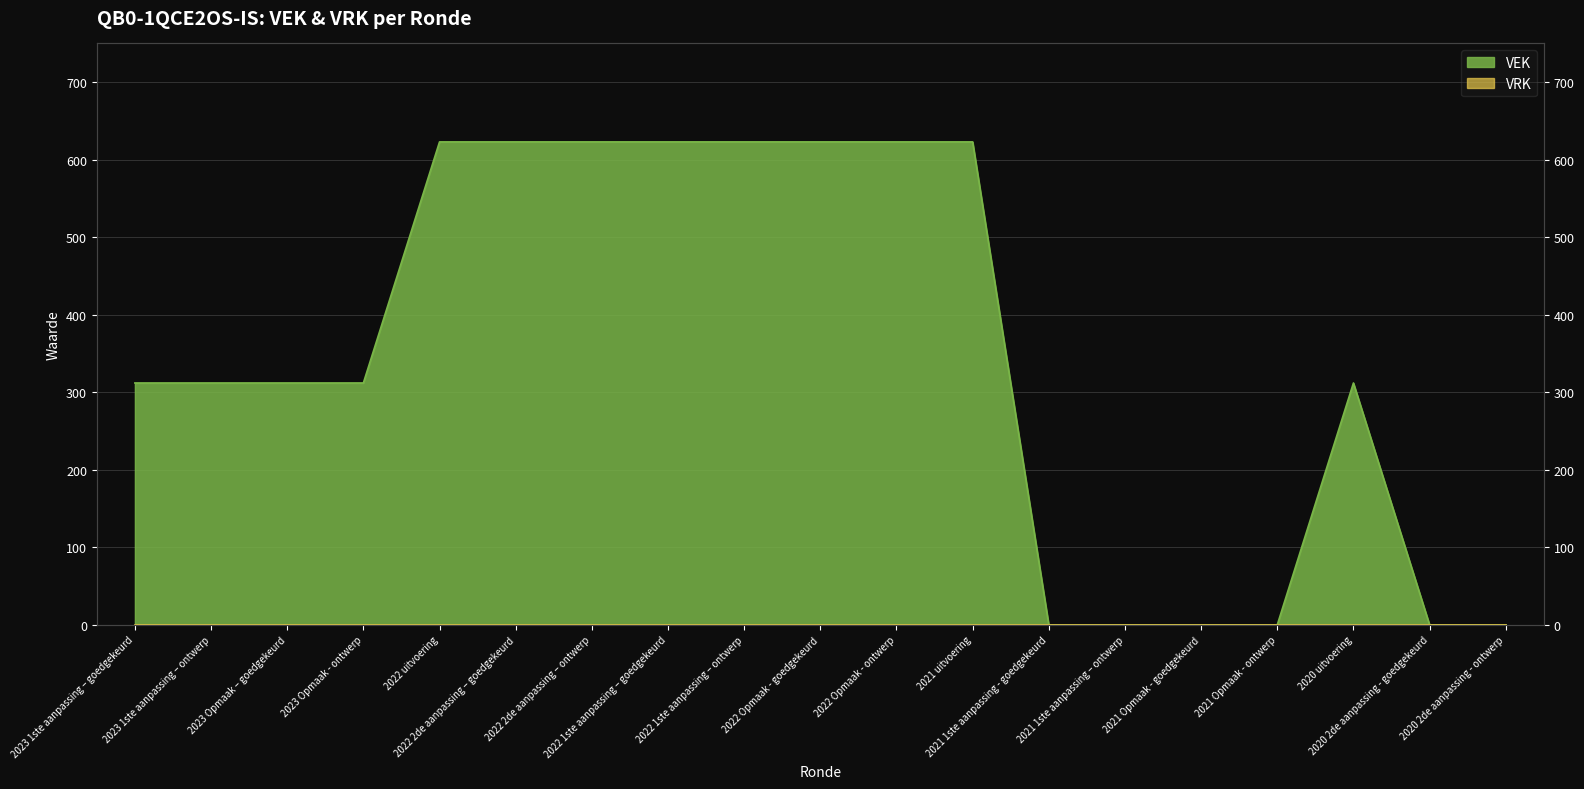

Count the values in the range 0 to 623.

19